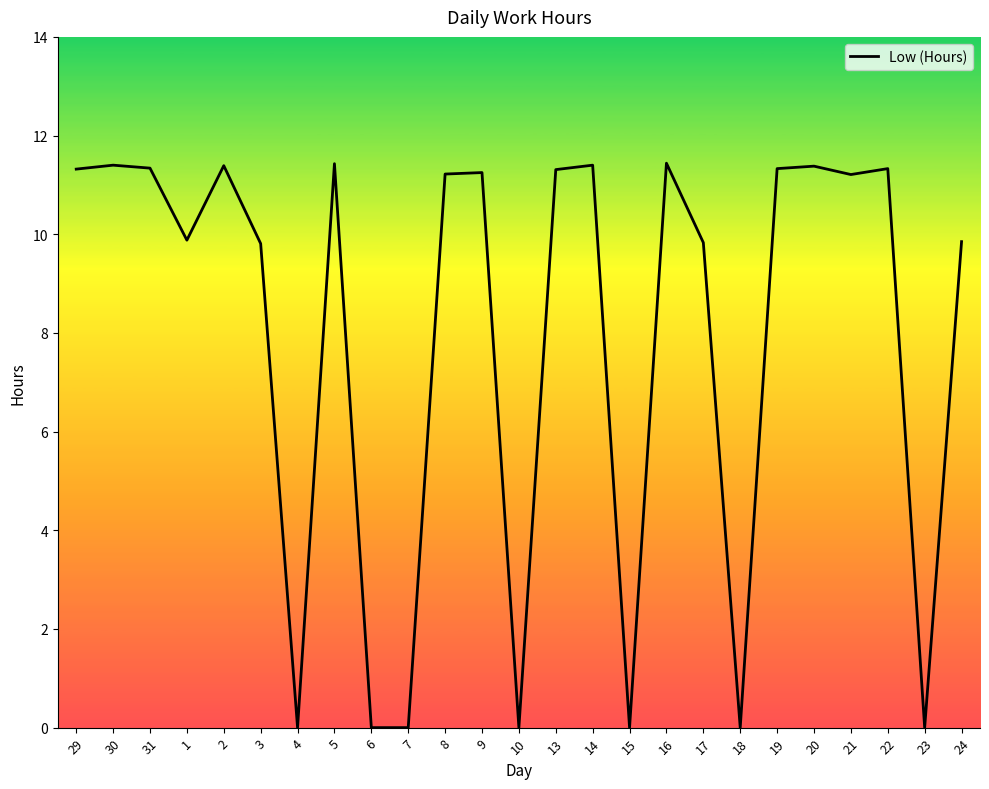

Between 15 and 31, which is larger?

31